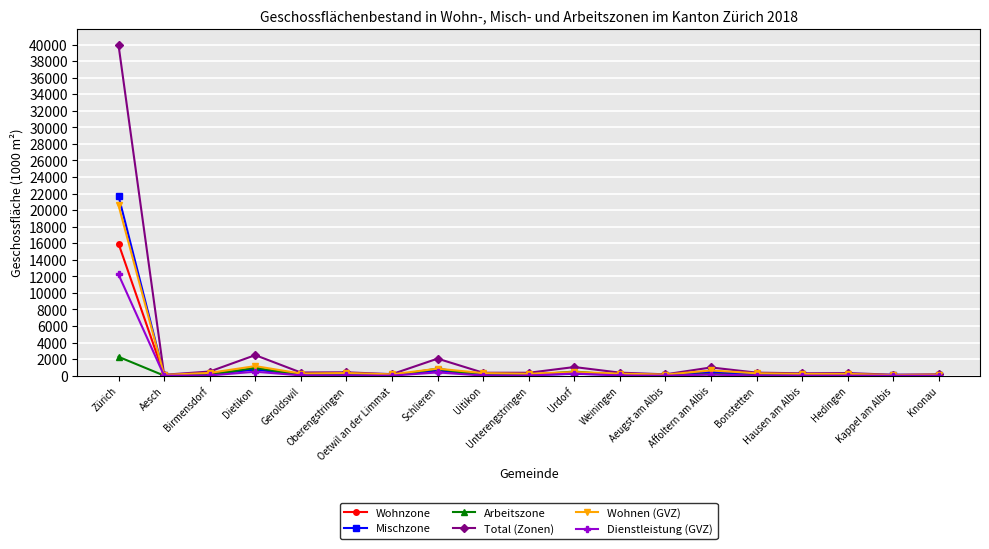

Count the number of categories in the chart.

19